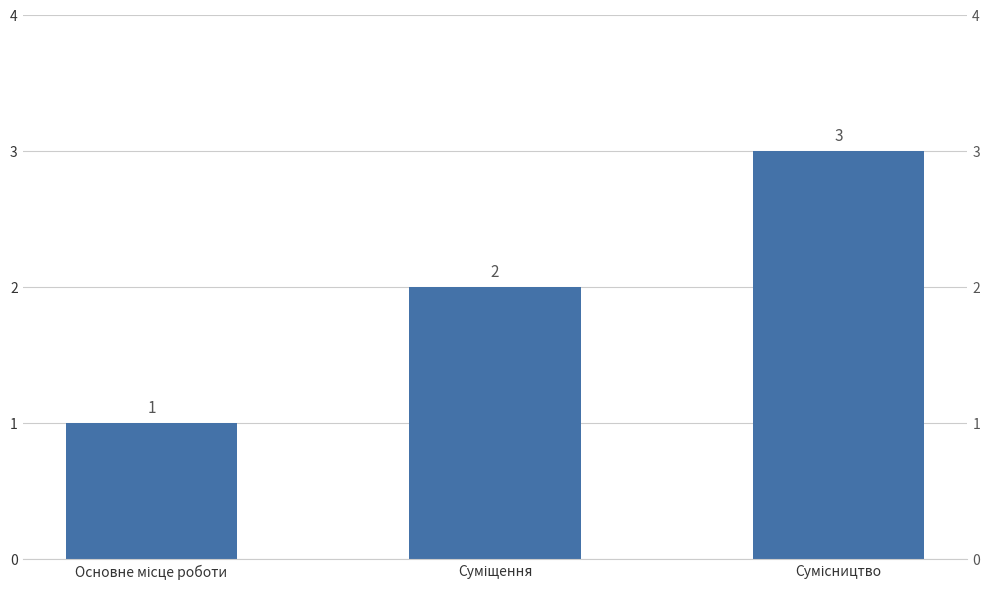

What is the greatest value displayed?

3